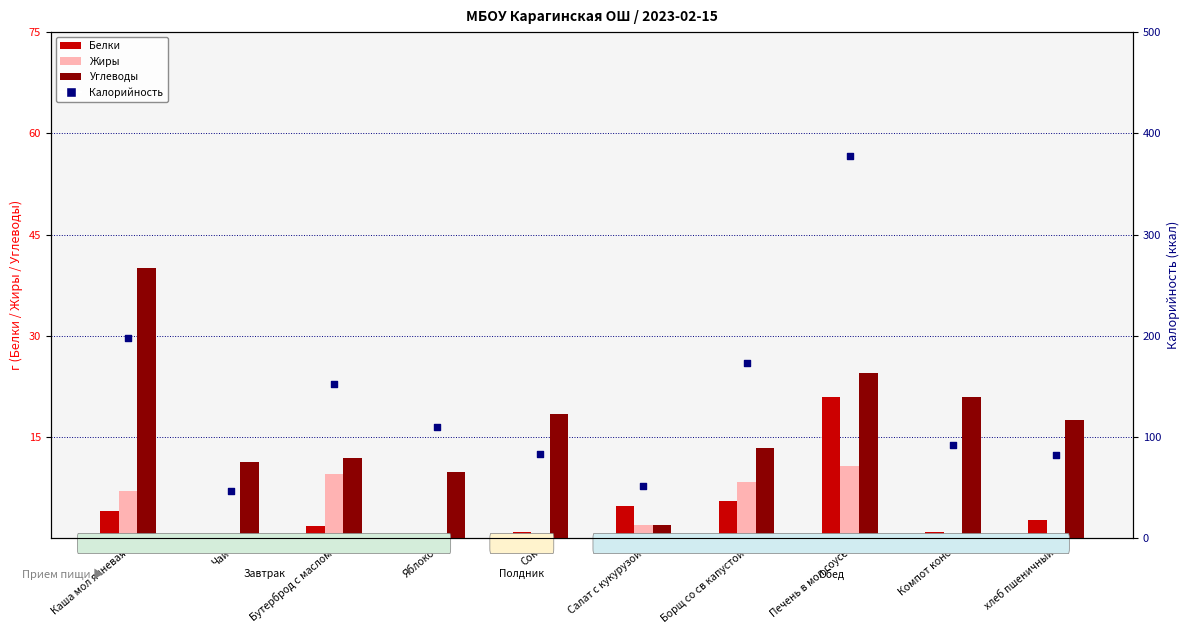

At which category is the sum across all series the highest?

Печень в мол соусе